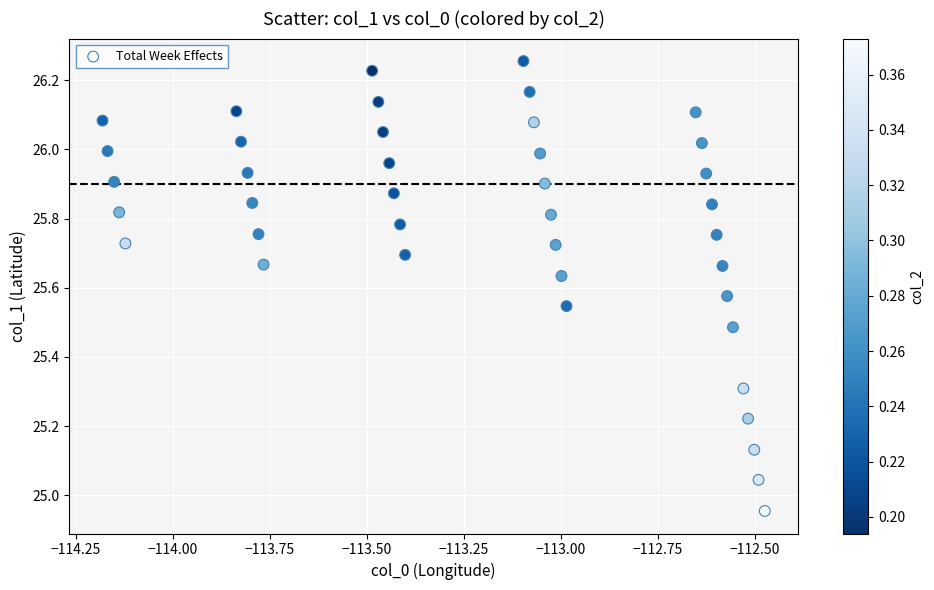

What is the range of X values (max minus min)?

1.7